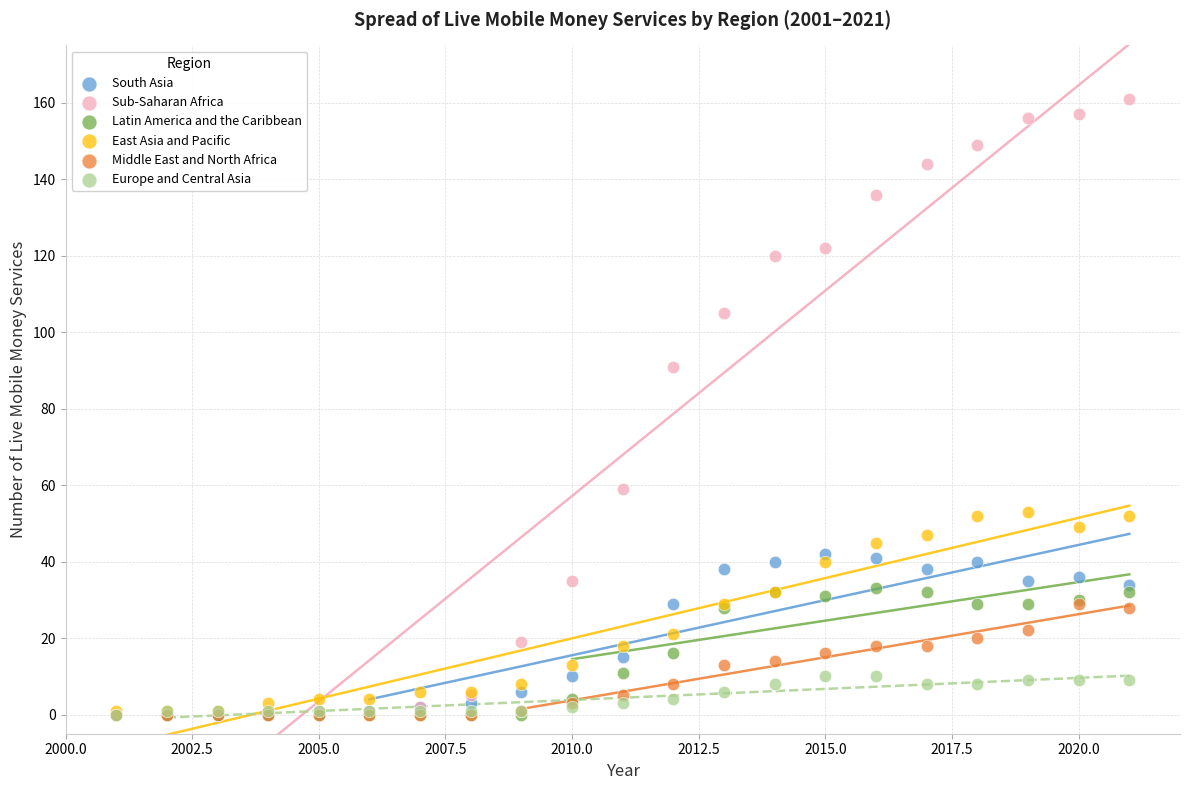

Across all series, what Y value is closest to 80?

91